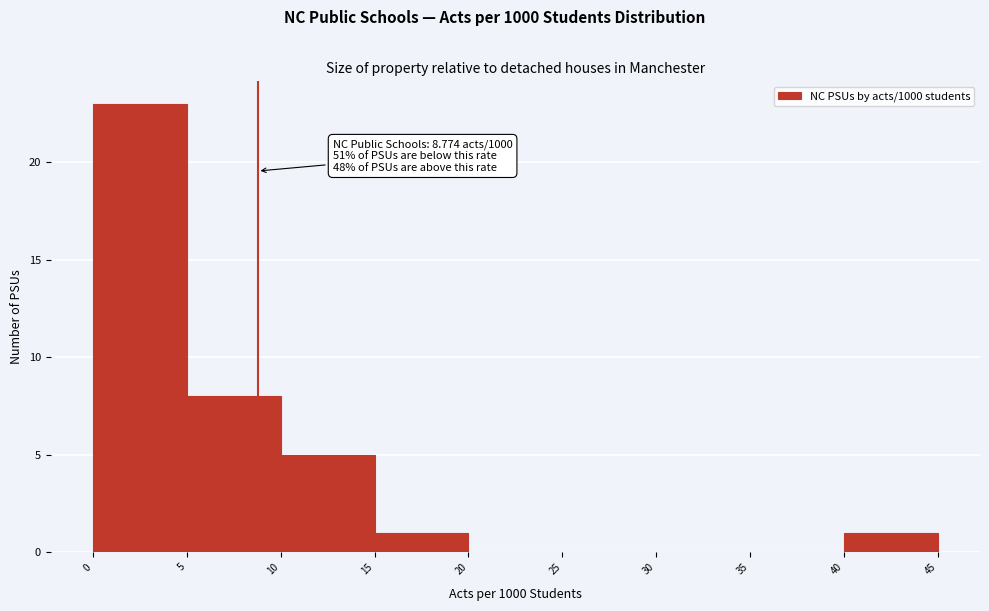

Which range on the x-axis has the tallest bar?

0 to 5